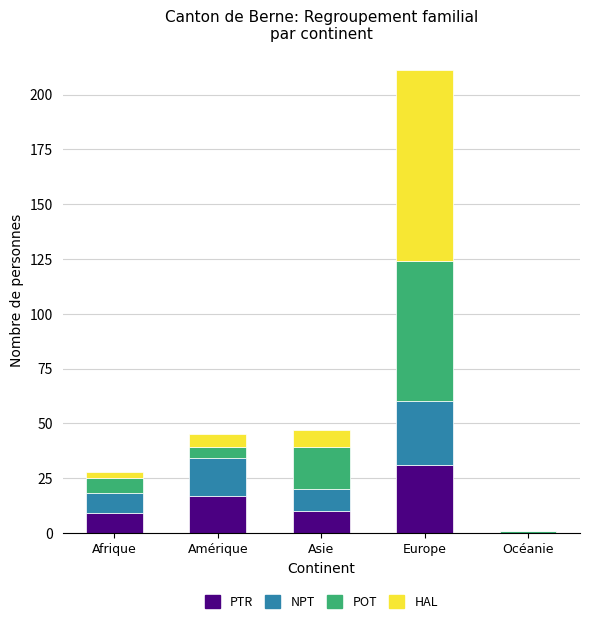

What is the total value across all series at Europe?

211